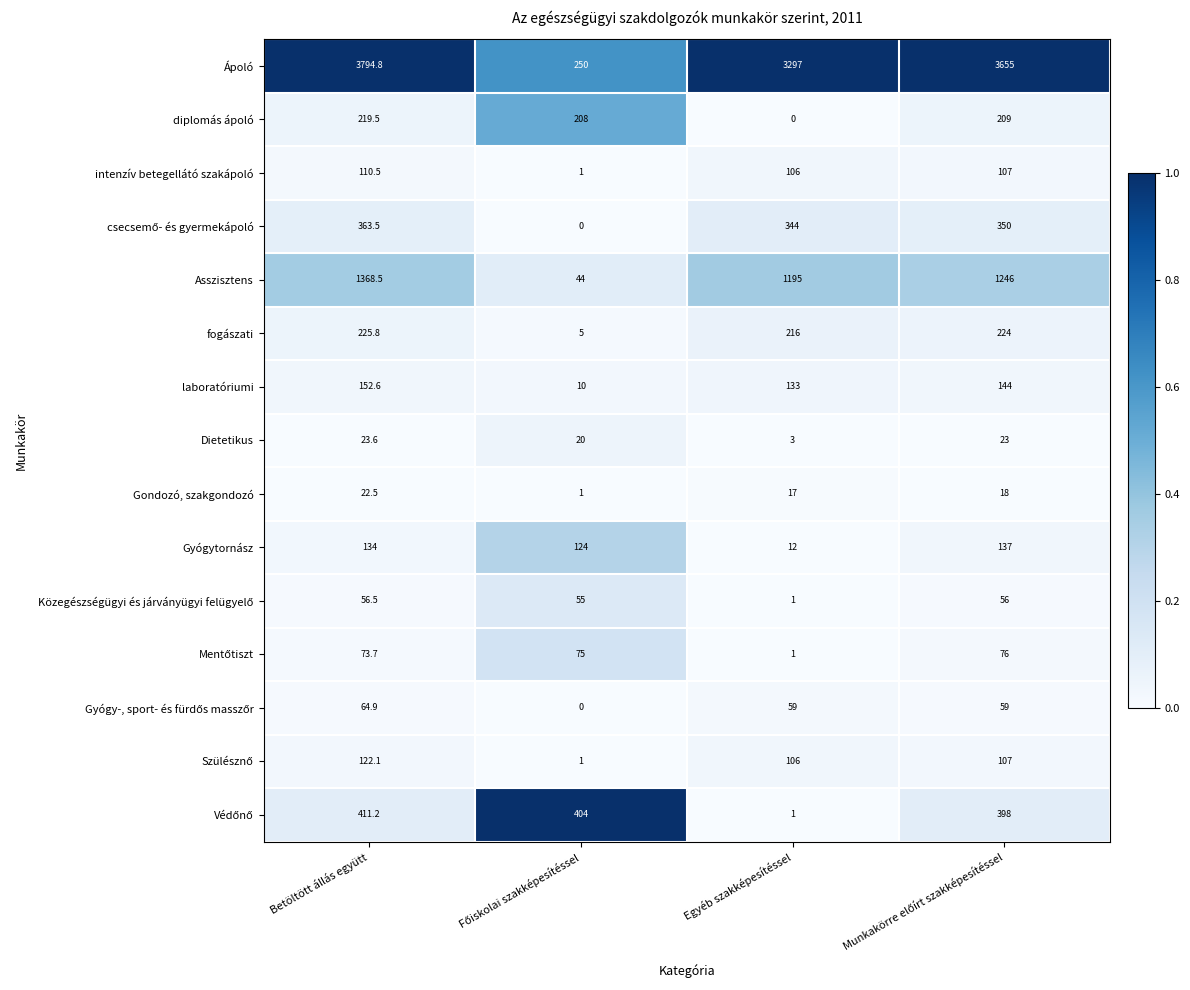

At which label does Ápoló first exceed 3655?

Betöltött állás együtt